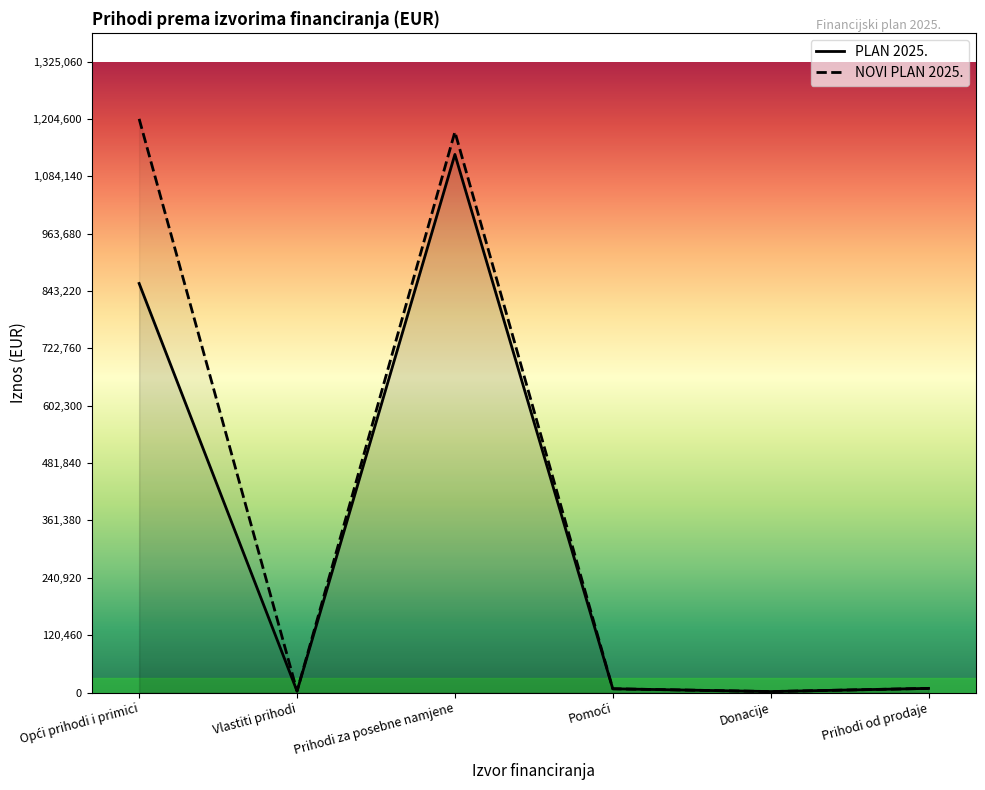

How many interior local valleys does the PLAN 2025. series have?

2